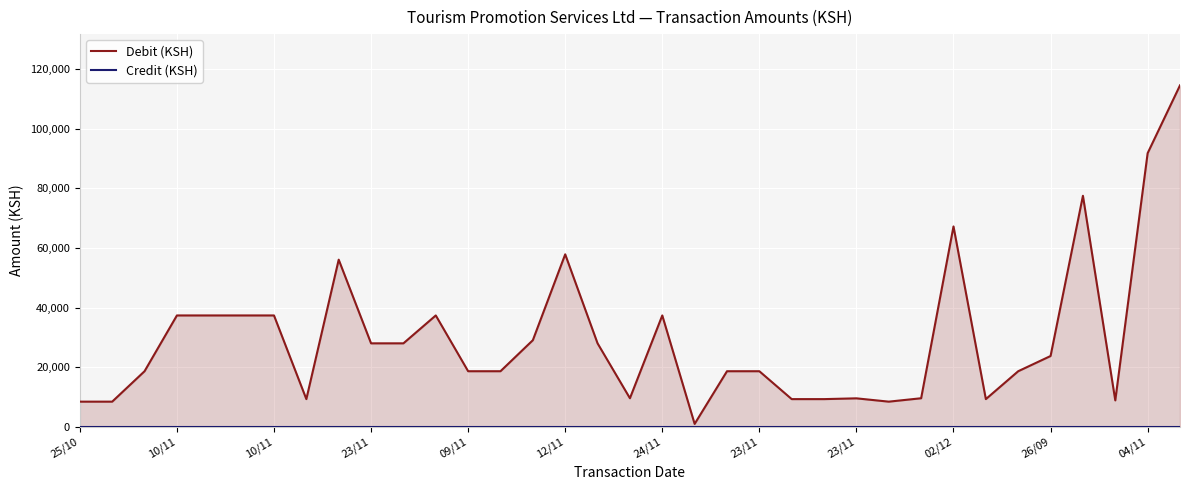

True or false: Debit (KSH) and Credit (KSH) cross at least once.

False